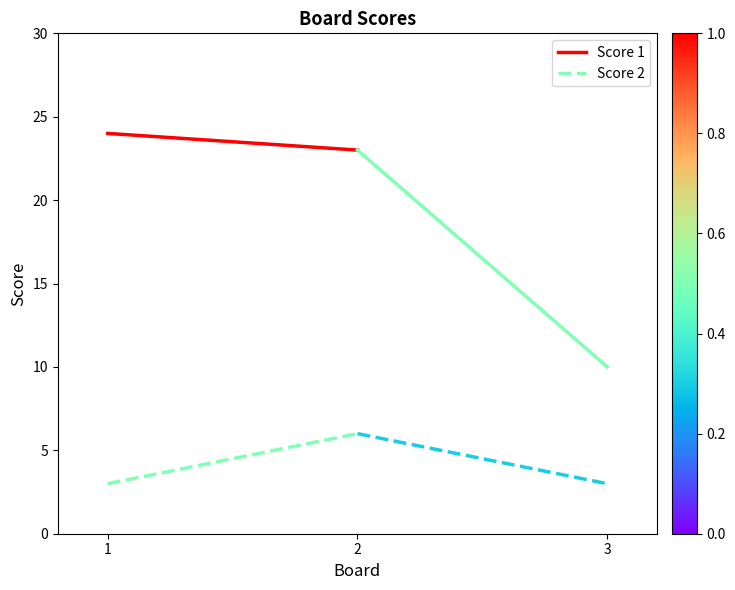

Reading left to right, transcribe all the data shown in this chart.

Score 1: 24	23
Score 2: 3	6